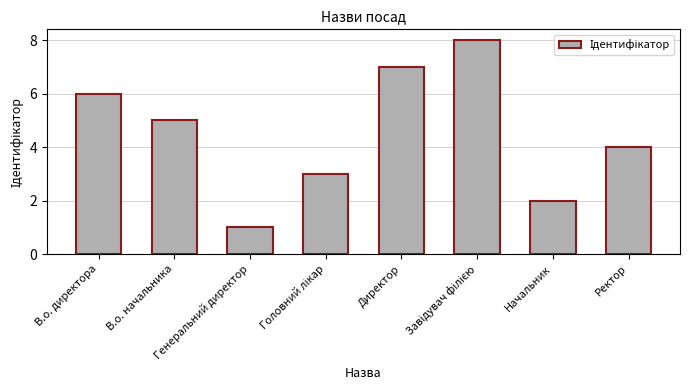

What is the maximum value shown in the chart?

8